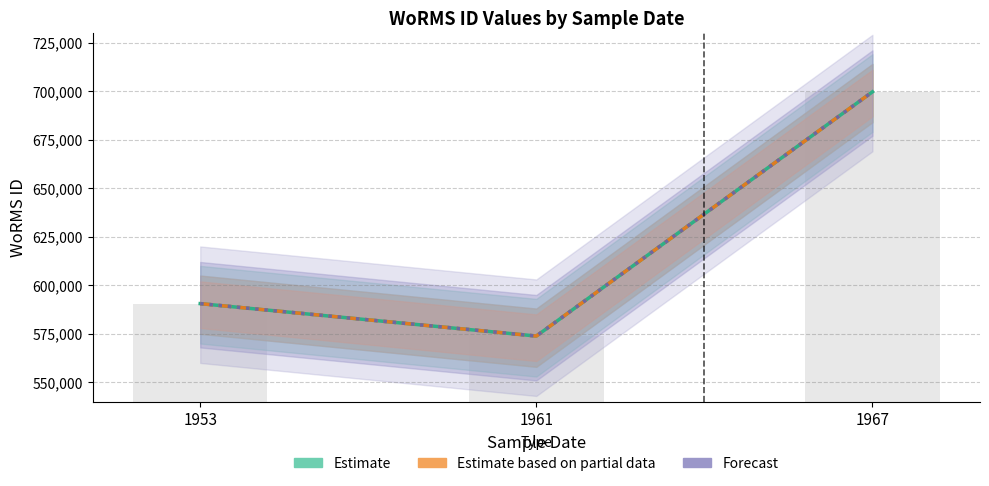

Between 1953 and 1961, which series saw the biggest shift?

Estimate